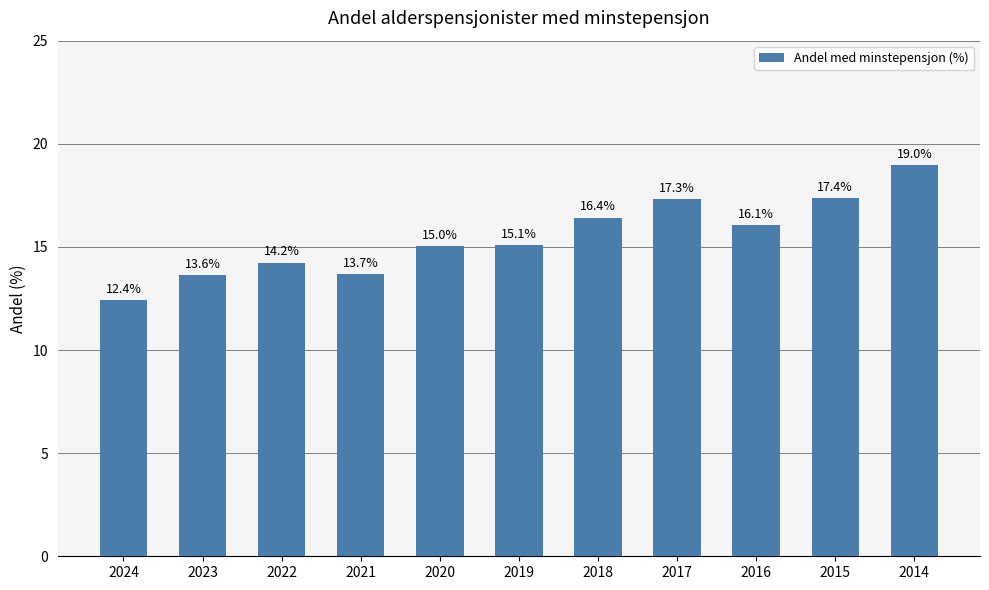

What is the sum of all values?

170.2